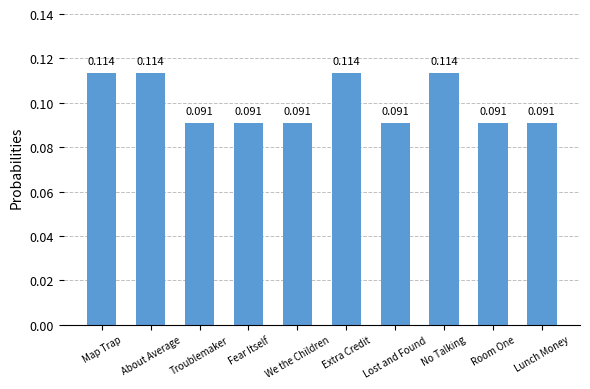

What is the label of the 8th bar from the left?

No Talking